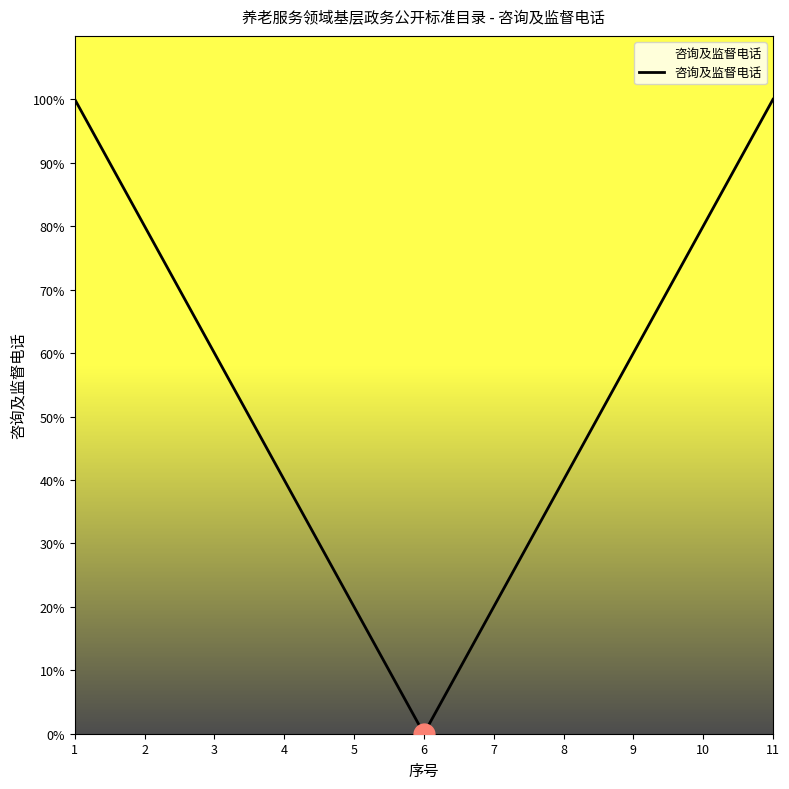

Does the chart have visible grid lines?

No